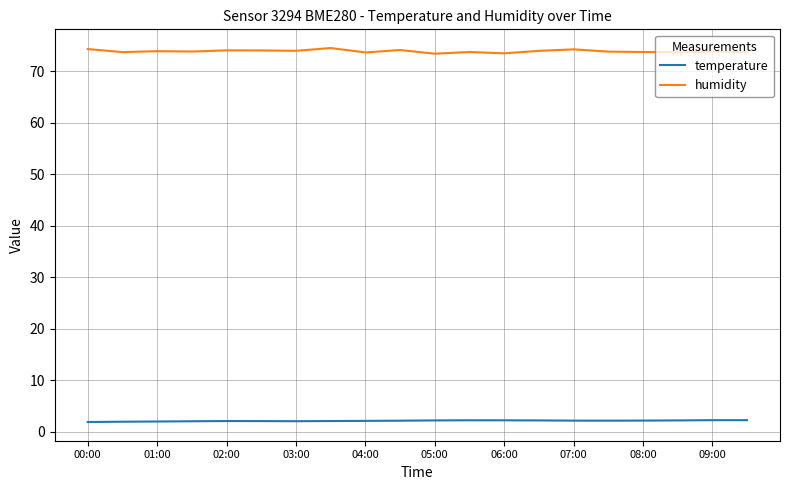

True or false: humidity and temperature cross at least once.

False